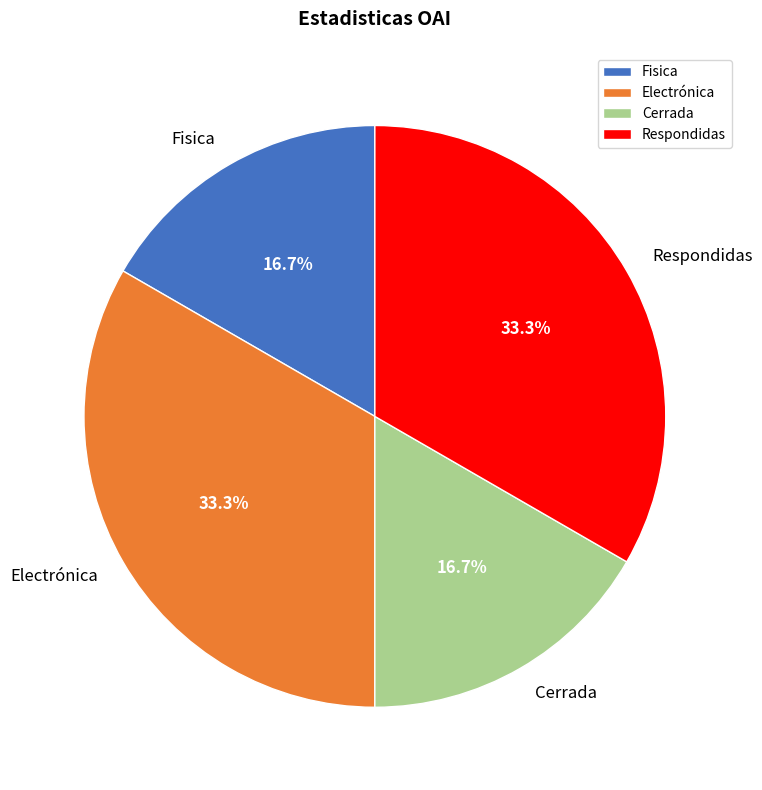

Count the number of slices in the pie.

4